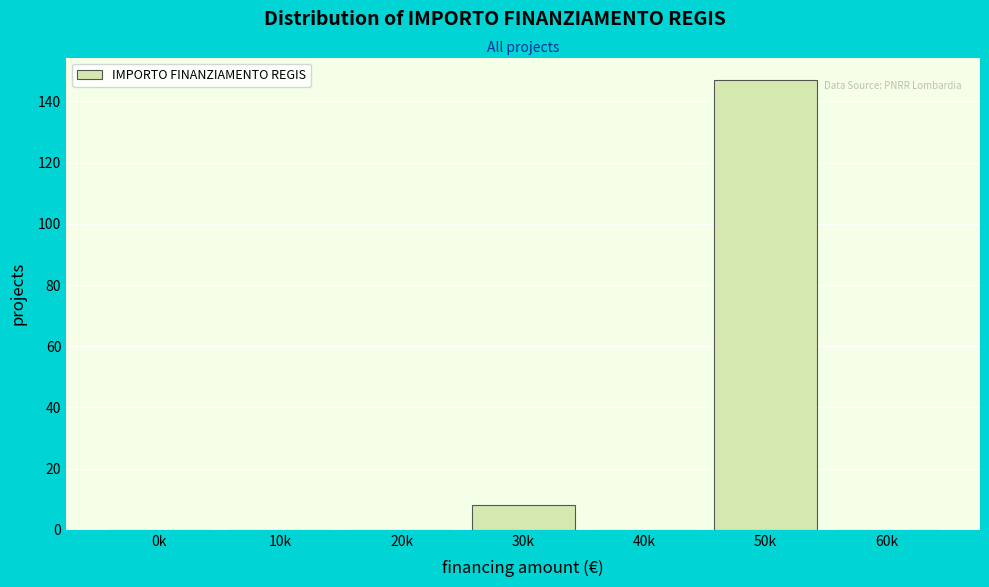

Reading left to right, transcribe all the data shown in this chart.

0k=0	10k=0	20k=0	30k=8	40k=0	50k=147	60k=0